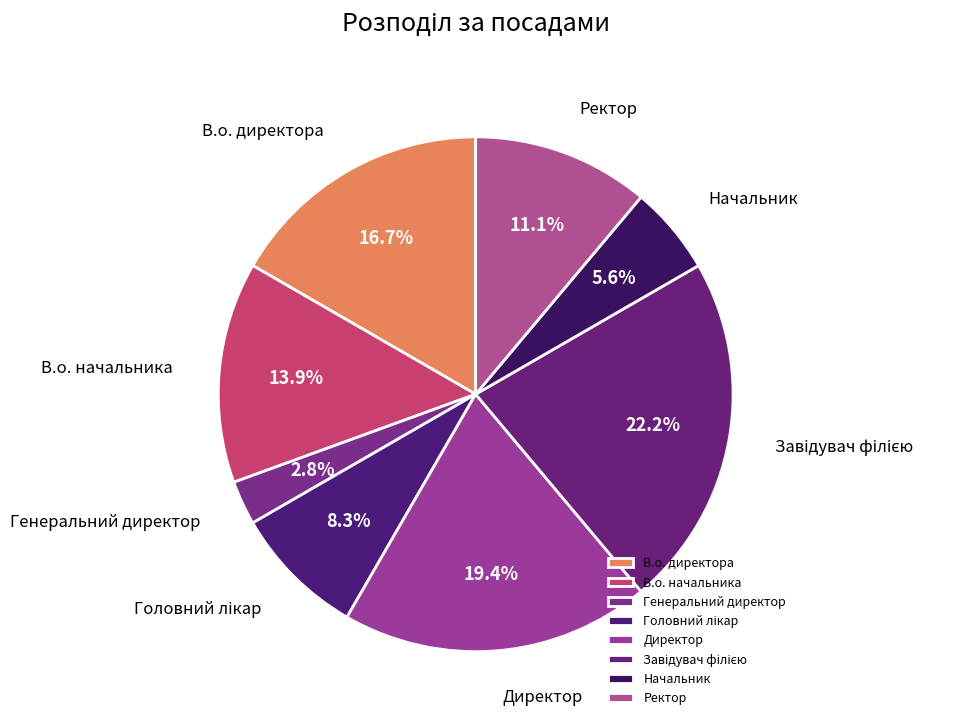

To the nearest percent, what is the average slice percentage?

12%